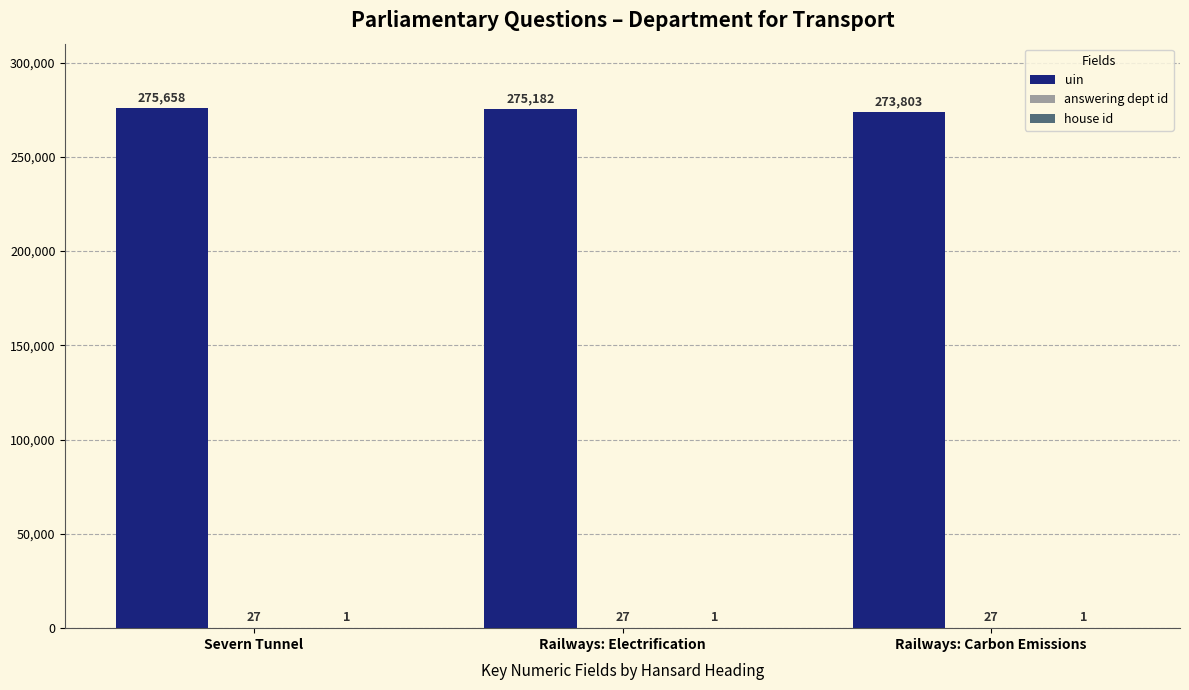

Where is uin nearest to the value 274730?

Railways: Electrification